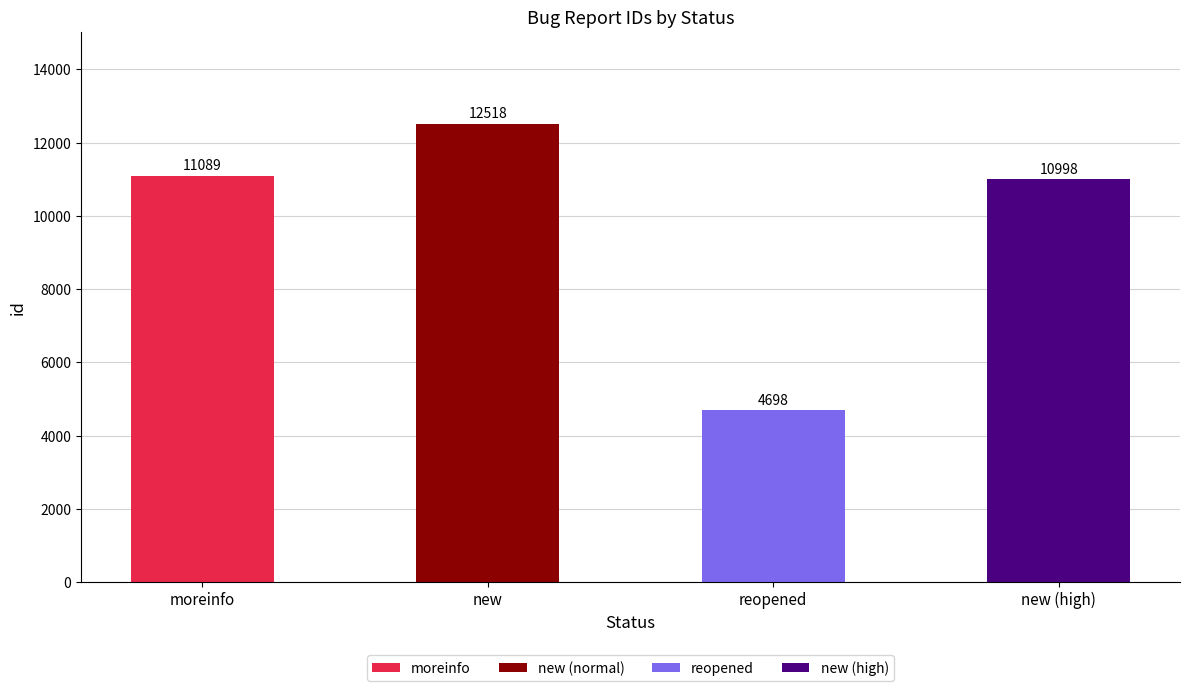

List the labels in order of value, largest first.

new, moreinfo, new (high), reopened